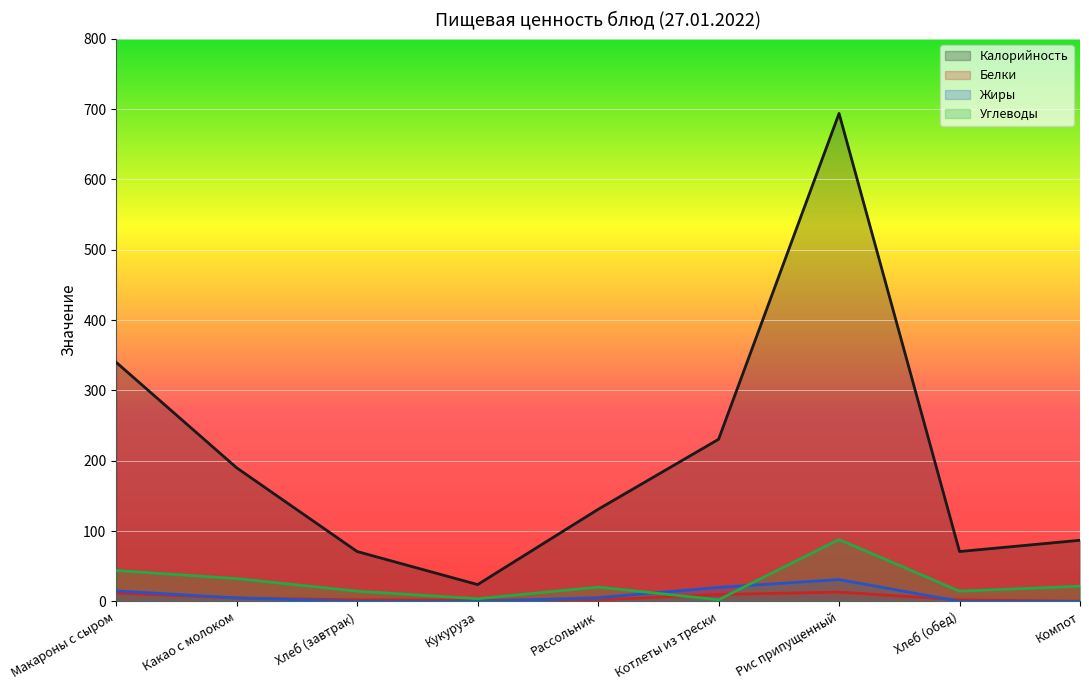

What is the approximate value of Жиры at Хлеб (обед)?

0.2